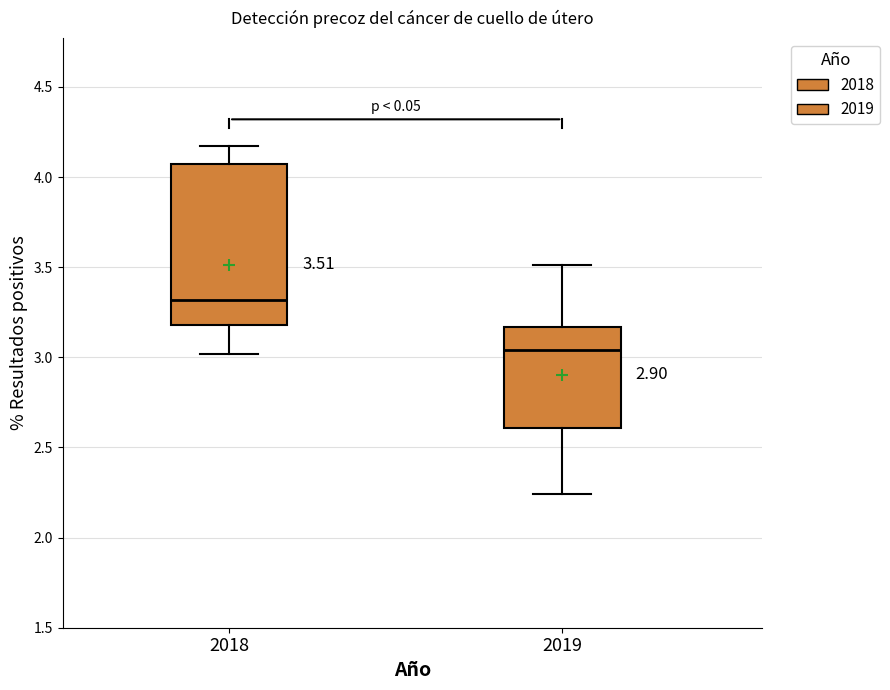

Which box is the tallest, from its lower edge to its upper edge?

2018